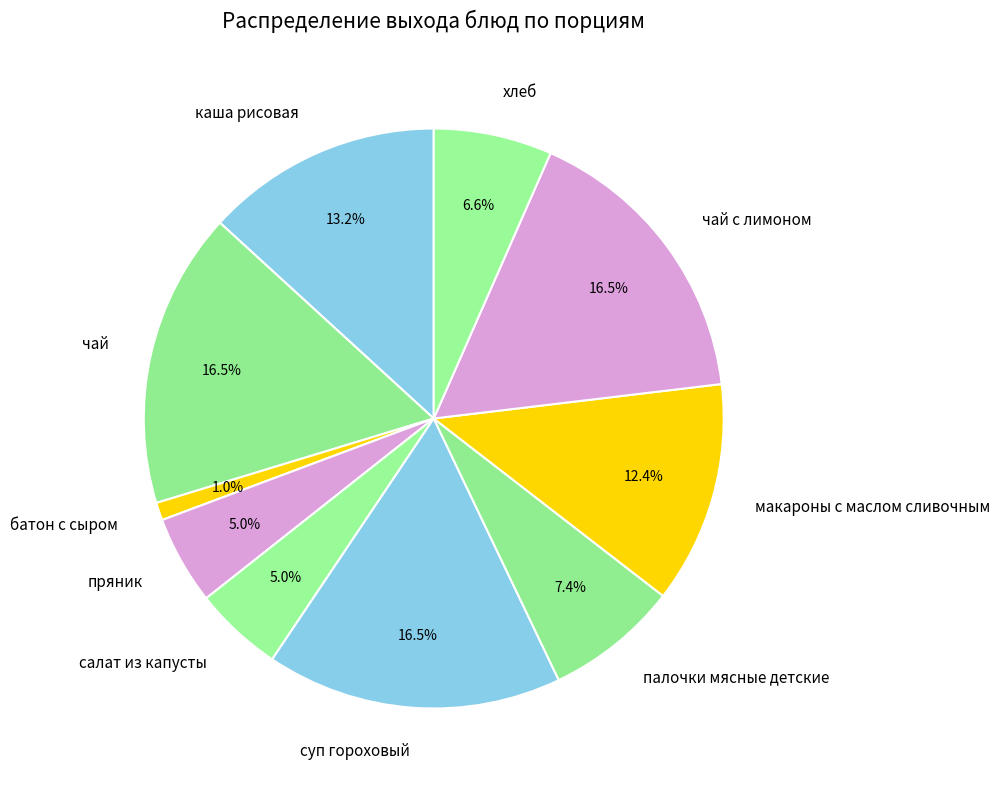

What is the smallest slice in the pie chart?

батон с сыром